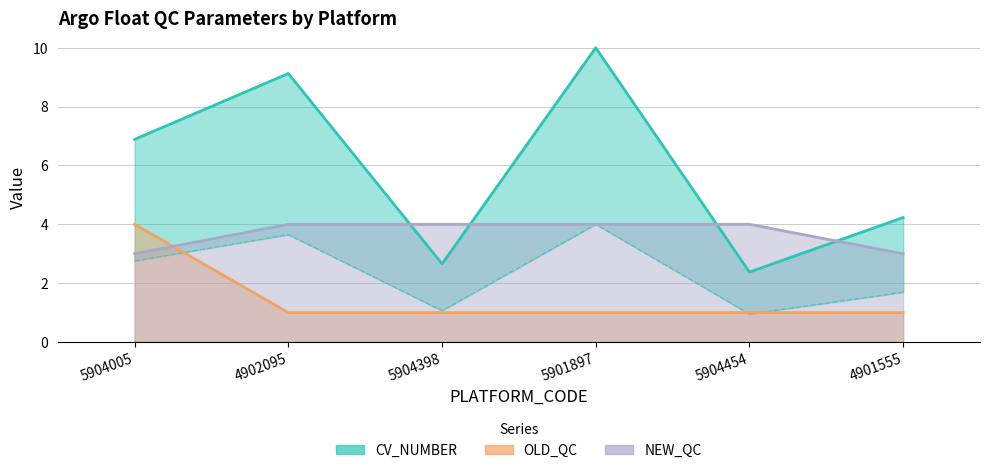

How many categories are shown in the chart?

6